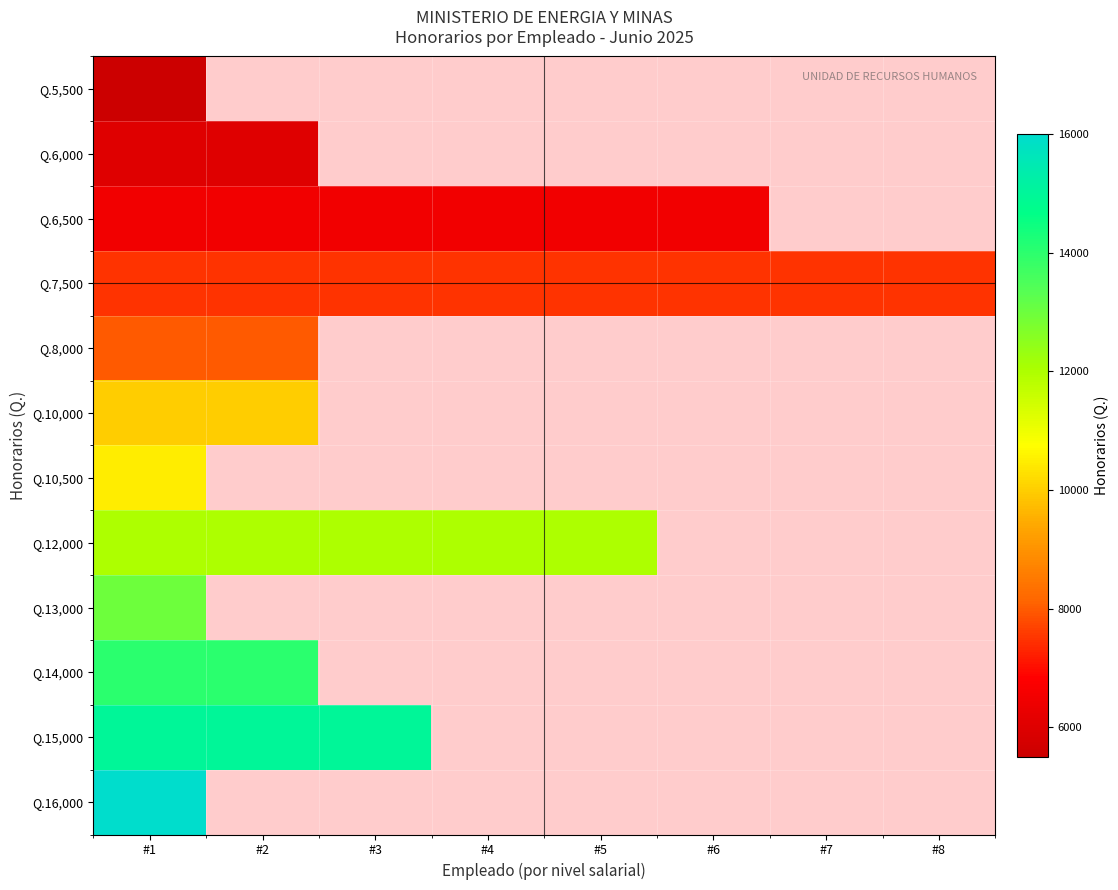

List the series in order of their overall mean, lowest first.

Q.5,500, Q.6,000, Q.6,500, Q.7,500, Q.8,000, Q.10,000, Q.10,500, Q.12,000, Q.13,000, Q.14,000, Q.15,000, Q.16,000